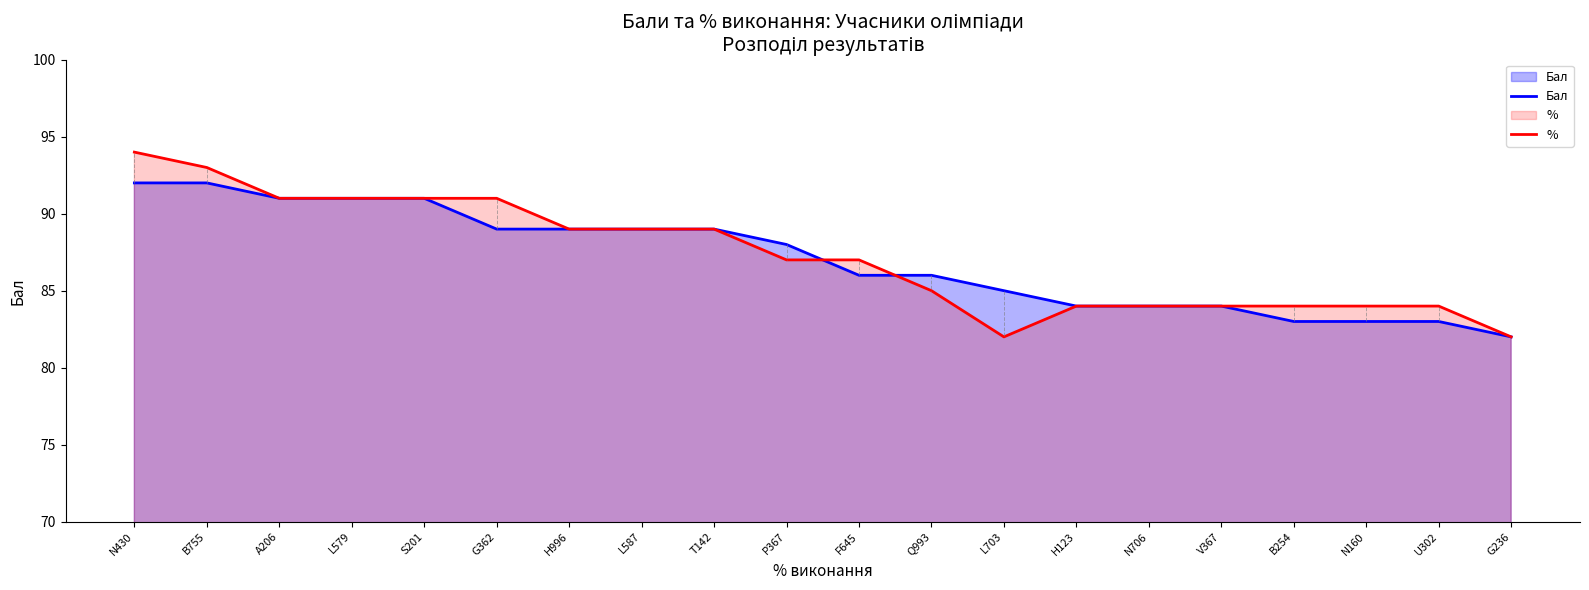

What is the difference between the second highest and minimum values in the Бал series?

10